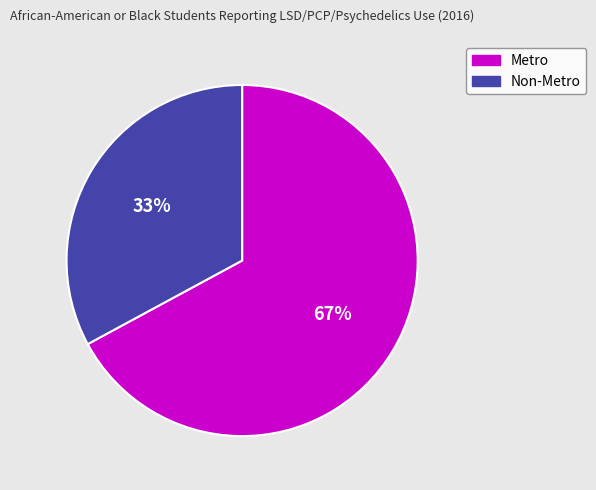

Approximately how many times larger is the value at Non-Metro compared to Metro?

0.5